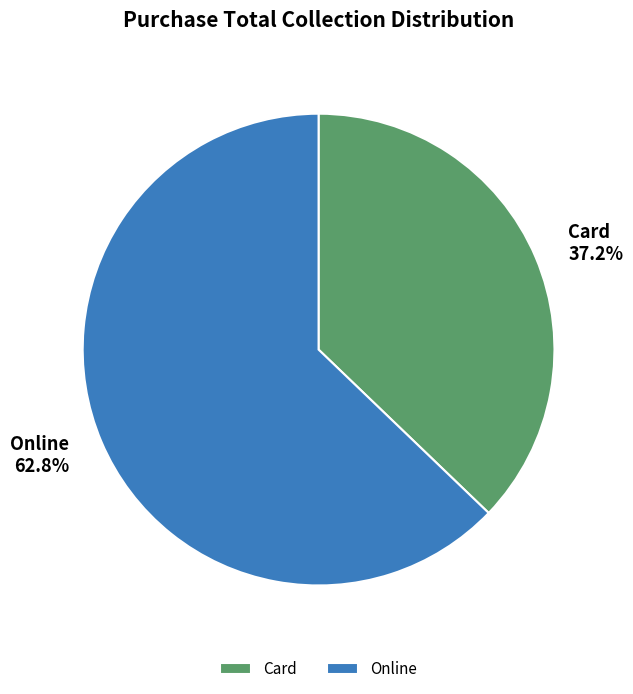

The Card slice represents 31% of the pie. True or false?

False